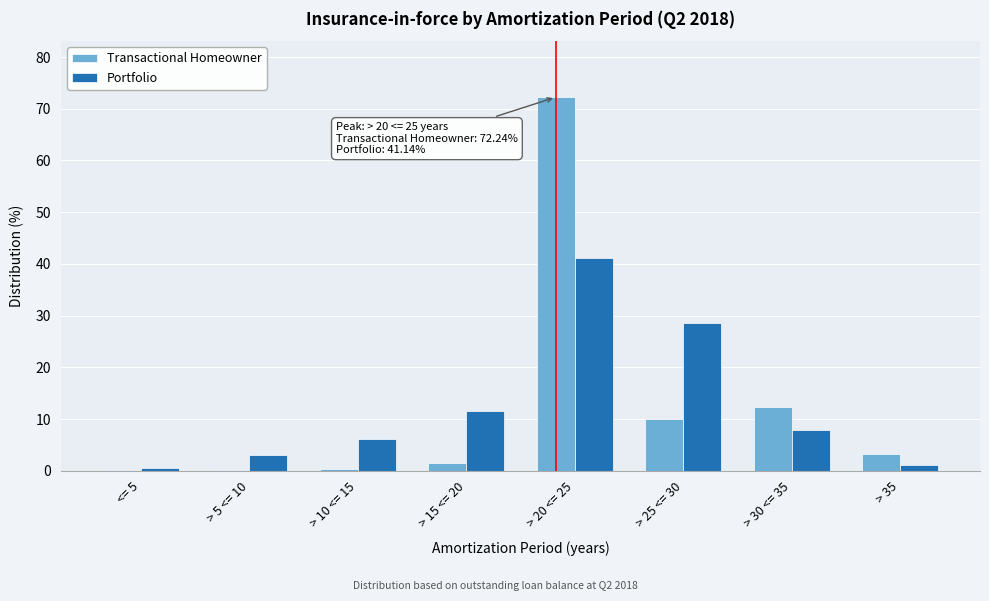

Which category has the highest value in the Transactional Homeowner series?

> 20 <= 25